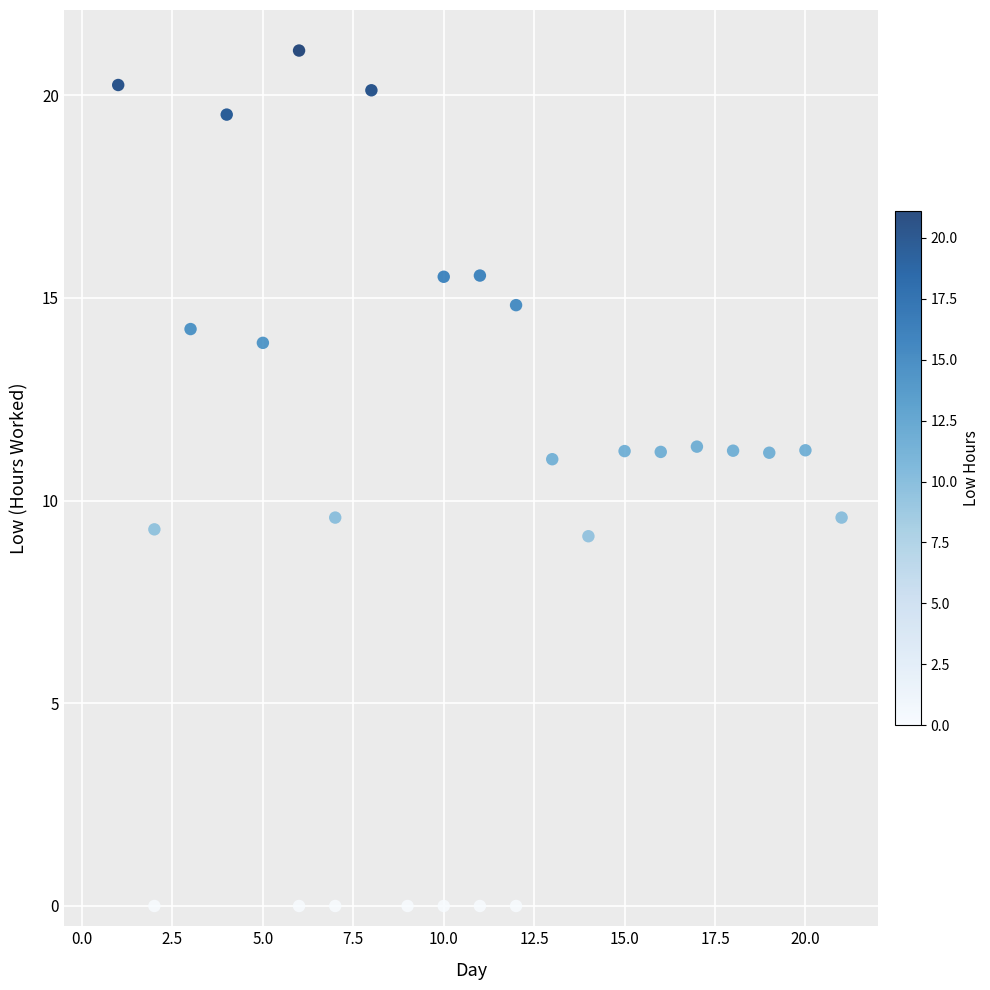

What is the range of X values (max minus min)?

20.0